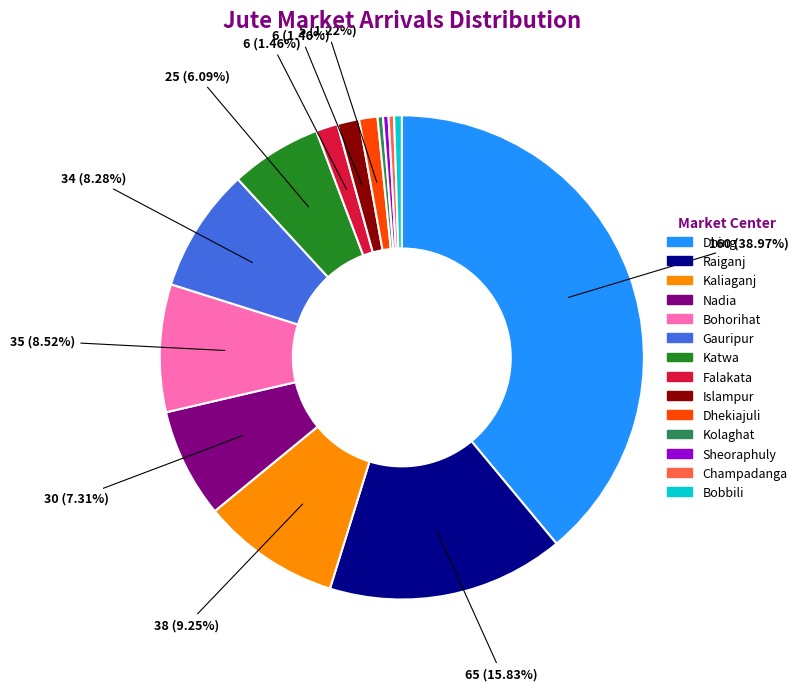

Is there any slice that represents more than half of the pie?

No